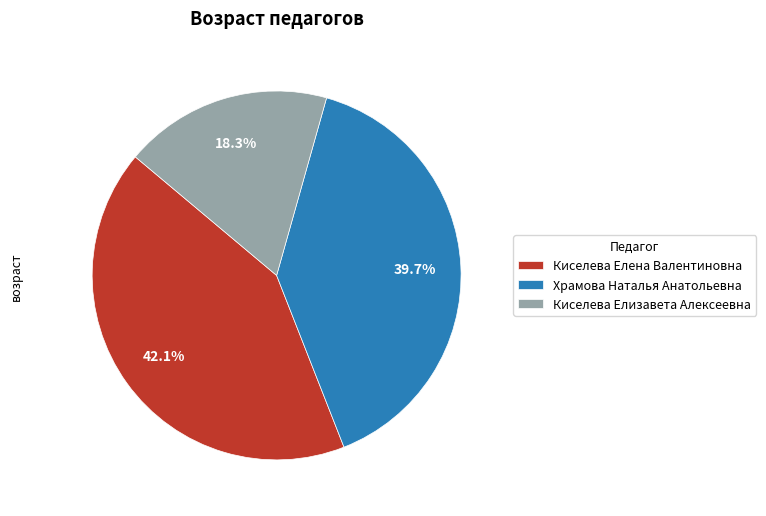

Which has a higher value, Храмова Наталья Анатольевна or Киселева Елизавета Алексеевна?

Храмова Наталья Анатольевна